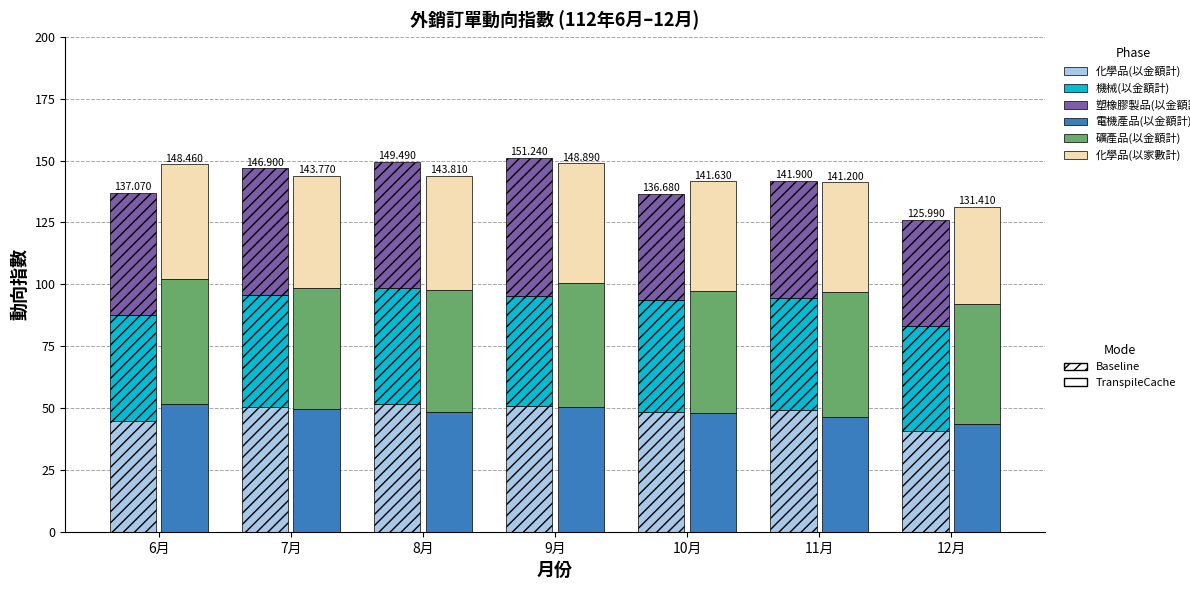

What is the label of the 1st bar from the left?

6月